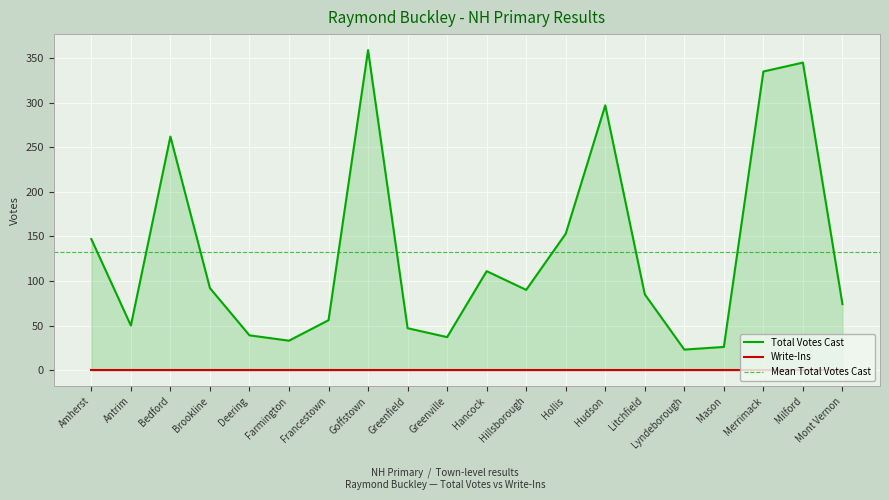

Is it true that the value at Amherst is 221?

False